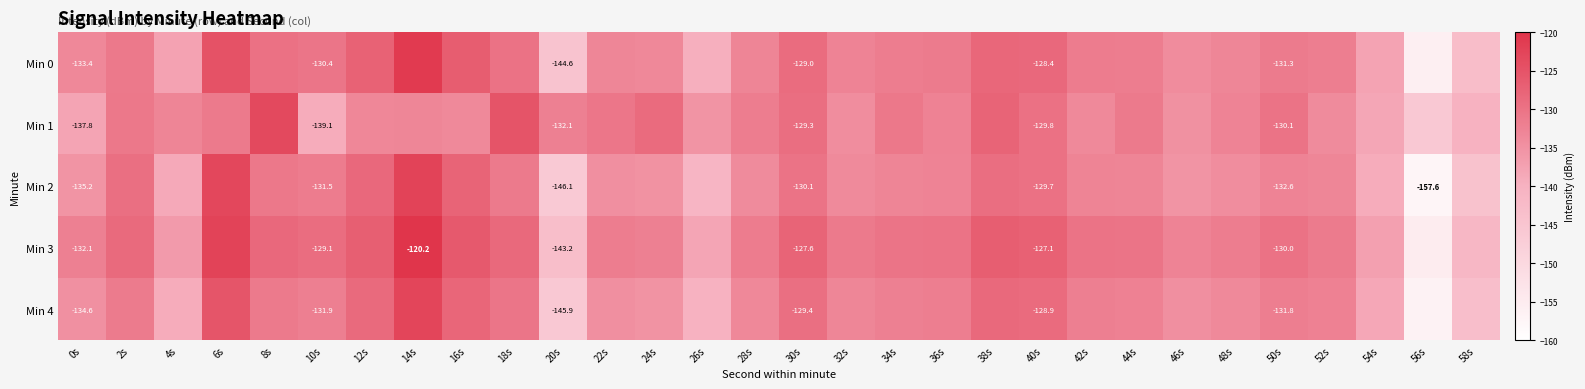

The value of Min 1 at 30s is -129.3. True or false?

True